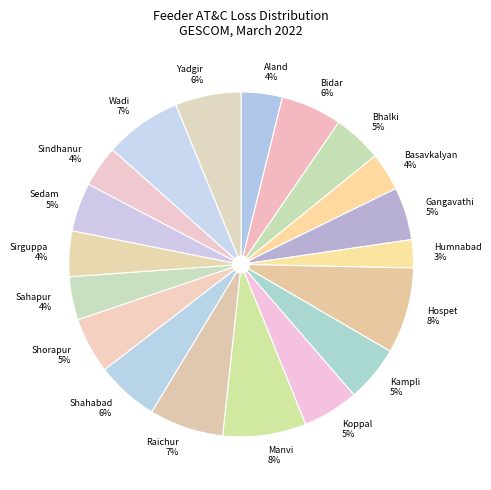

What percentage is the Shorapur slice, to the nearest percent?

5%